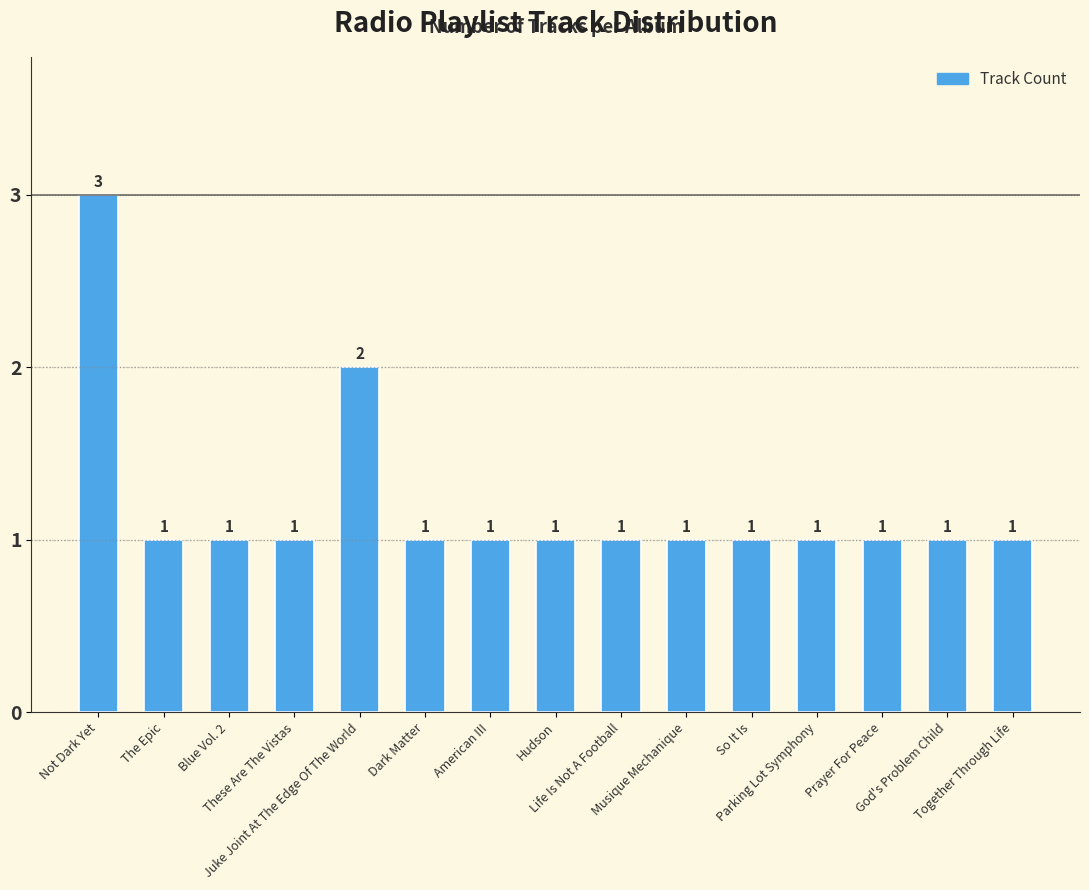

What is the sum of all values?

18